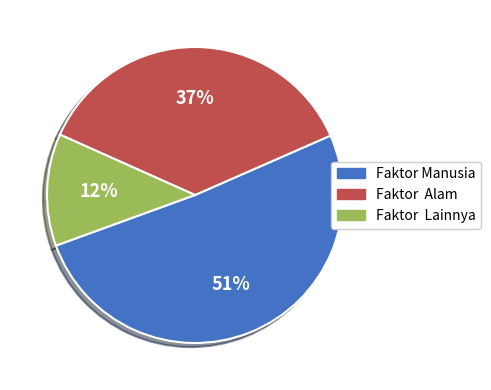

What is the total percentage of Faktor Manusia and Faktor  Lainnya?

63.3%